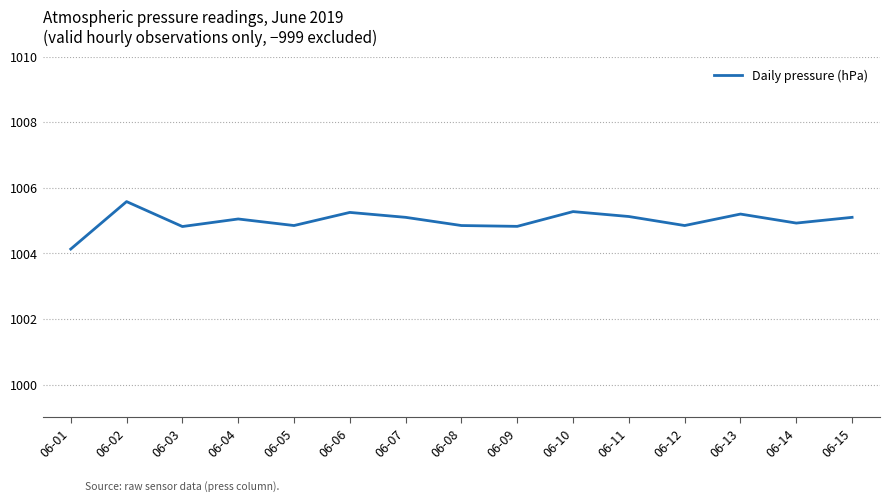

What is the change in value from 06-03 to 06-10?

+0.5